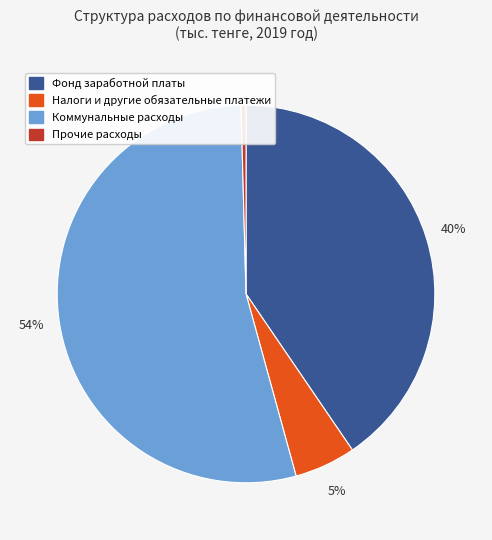

Does Фонд заработной платы represent more than half of the total?

No